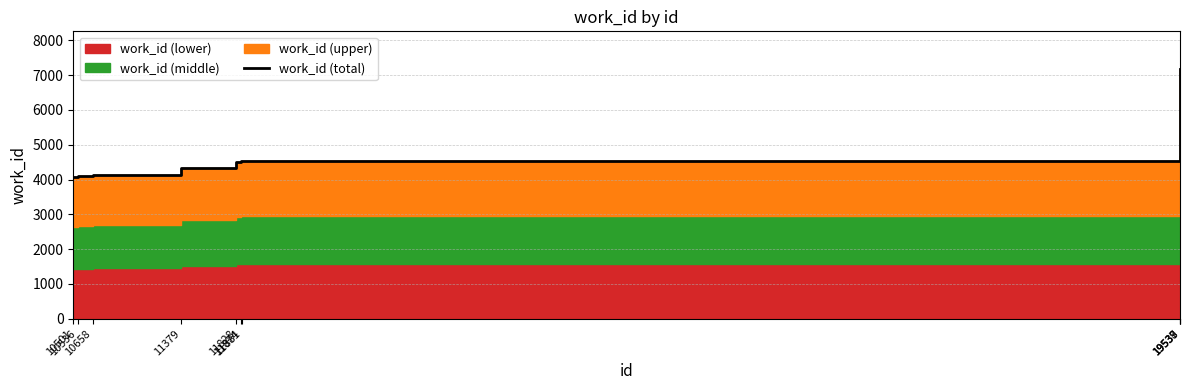

Where does the data first go above 4525?

19537